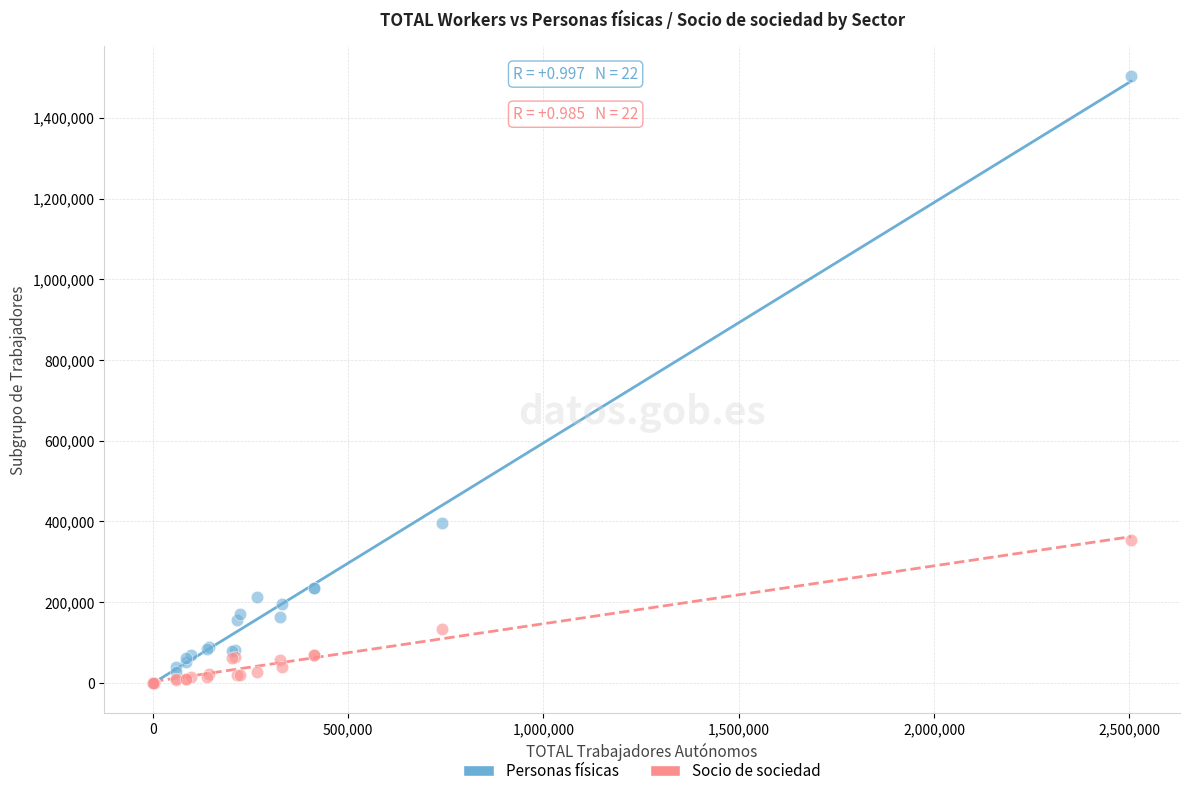

In the Personas físicas series, what Y value is closest to 752384?

395650